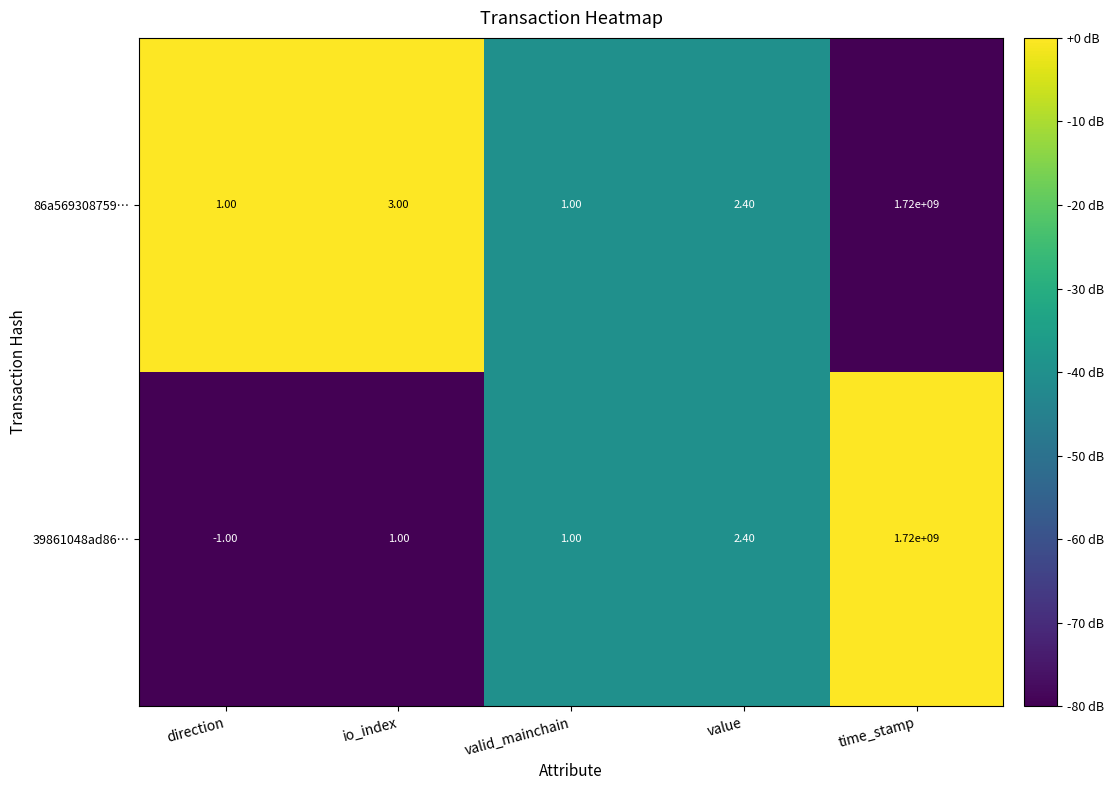

At which label does 39861048ad86… reach its peak?

time_stamp